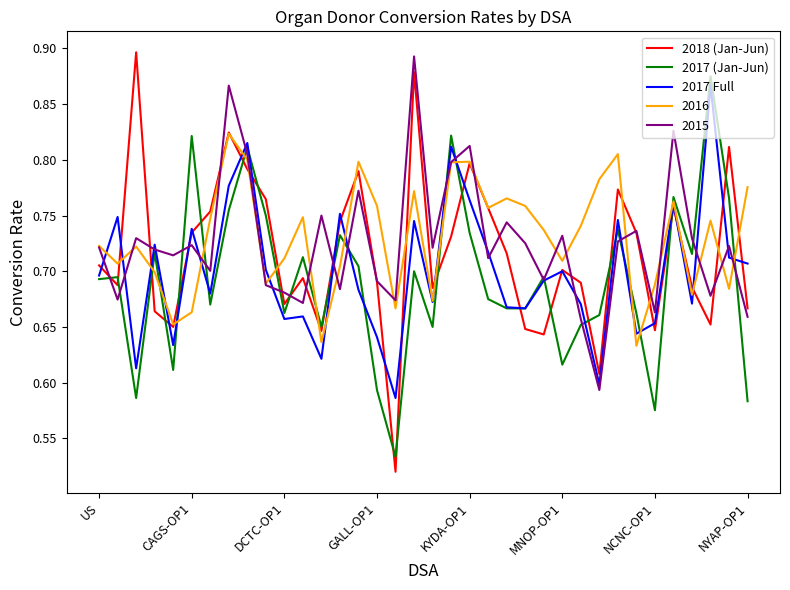

Which series has the largest range (max minus min)?

2018 (Jan-Jun)